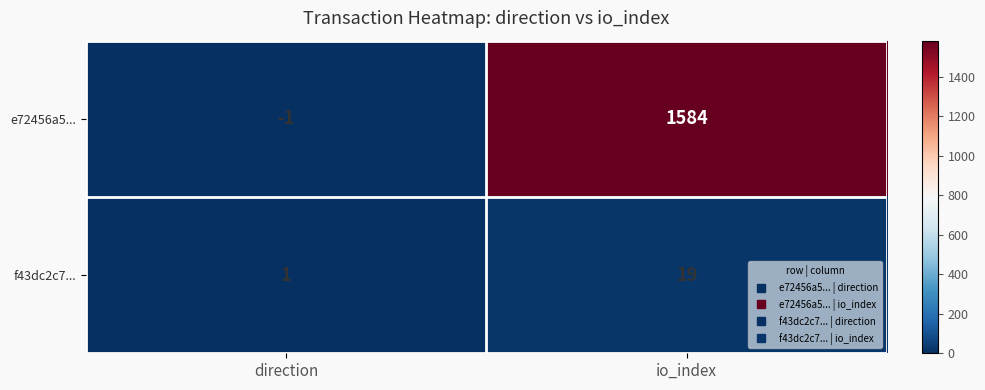

The f43dc2c7... series shows 1 at direction. True or false?

True